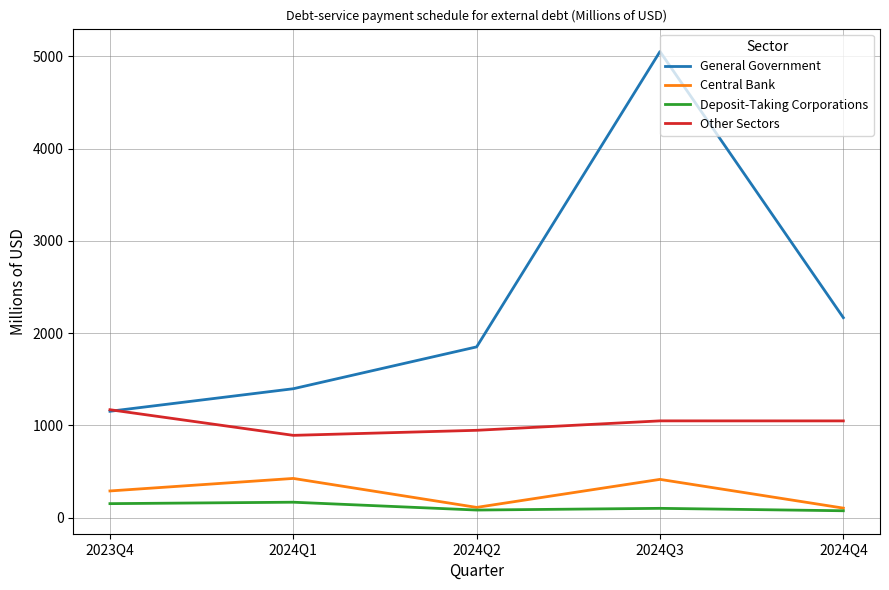

At which category is the sum across all series the highest?

2024Q3